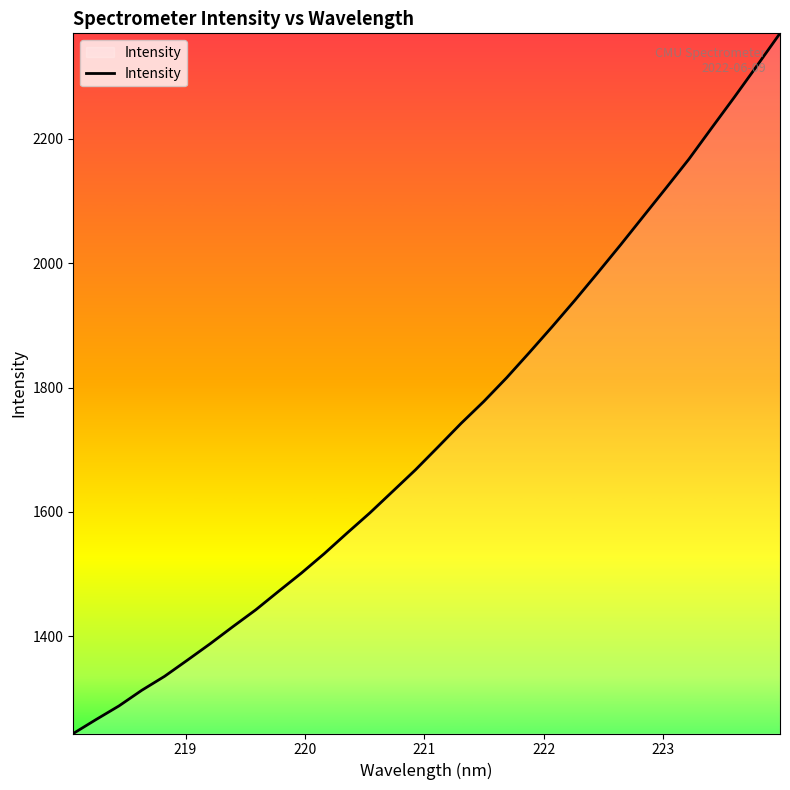

What is the maximum value shown in the chart?

2369.5